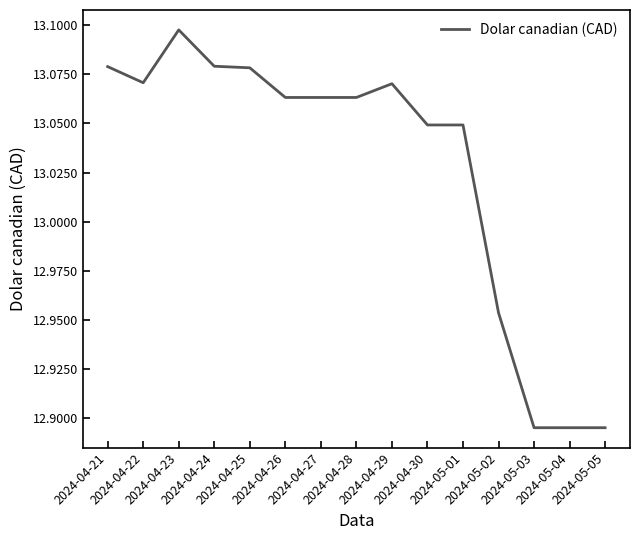

Is this an area chart (filled region under the line)?

No